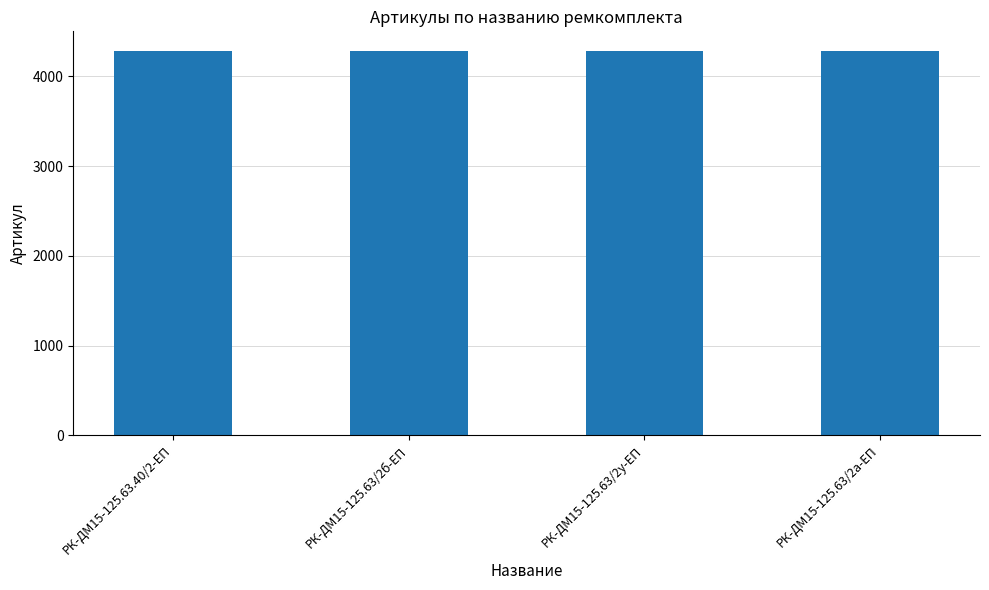

What is the greatest value displayed?

4288